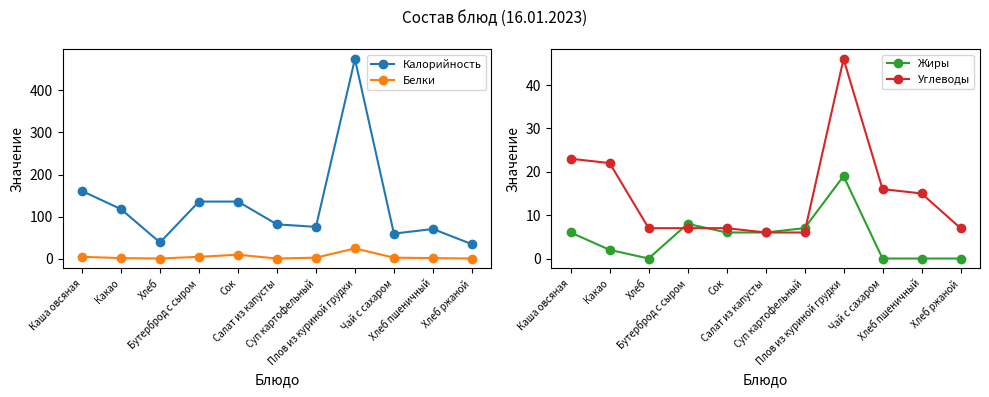

True or false: Белки and Калорийность intersect in this chart.

False